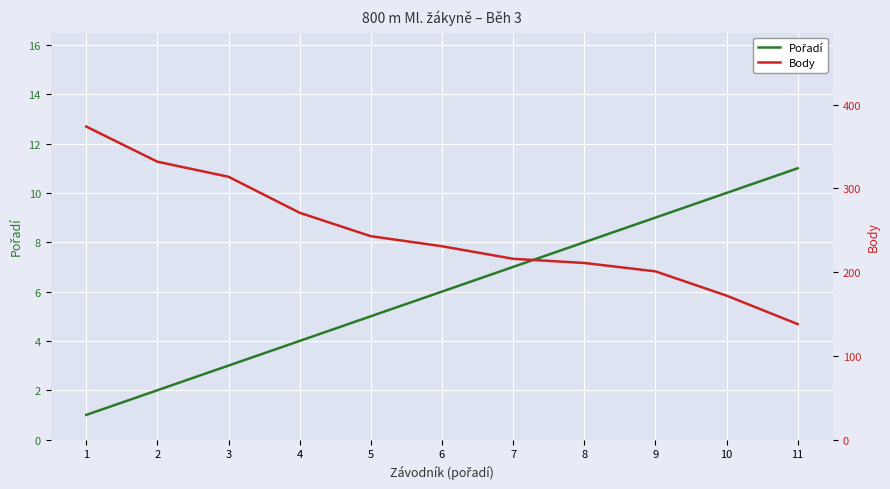

True or false: Pořadí and Body intersect in this chart.

False